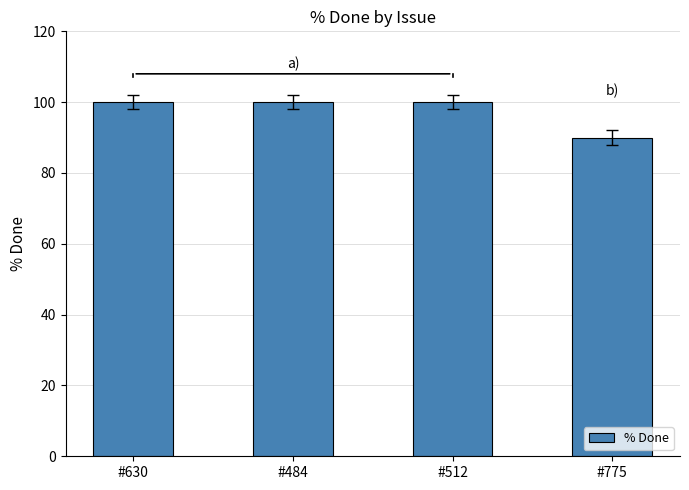

What is the change in value from #630 to #775?

-10